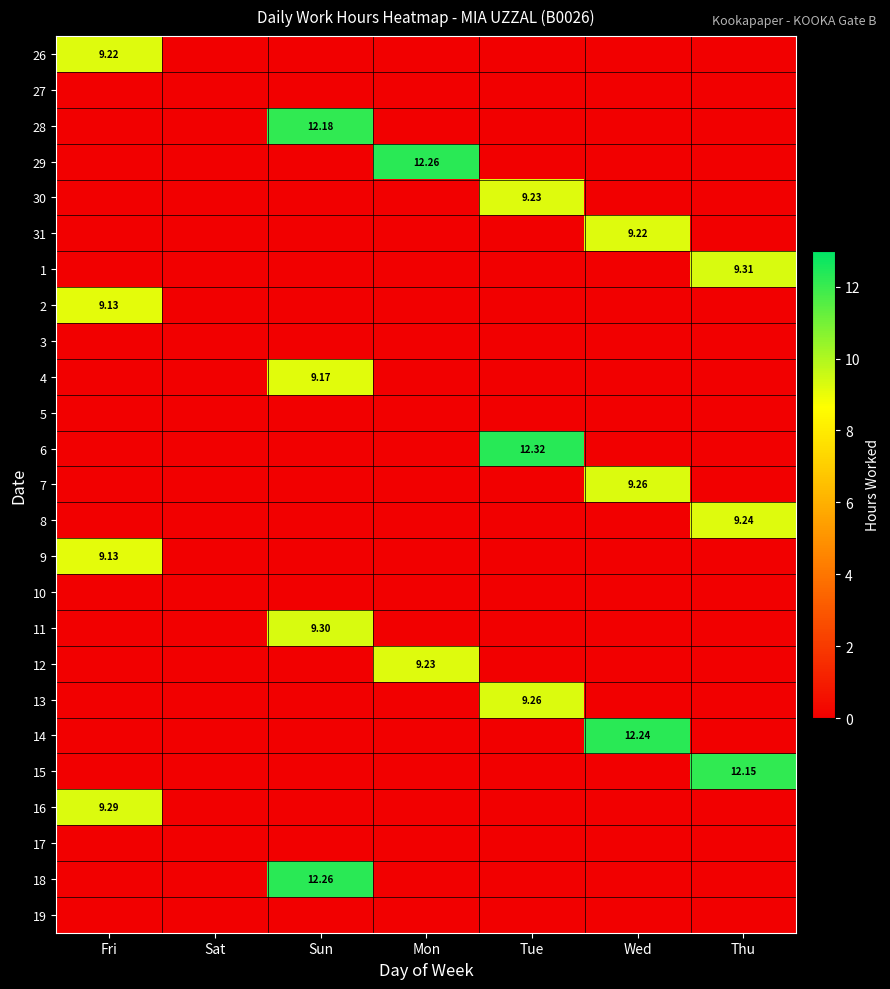

Rank the categories by 27 value from lowest to highest.

Fri, Sat, Sun, Mon, Tue, Wed, Thu